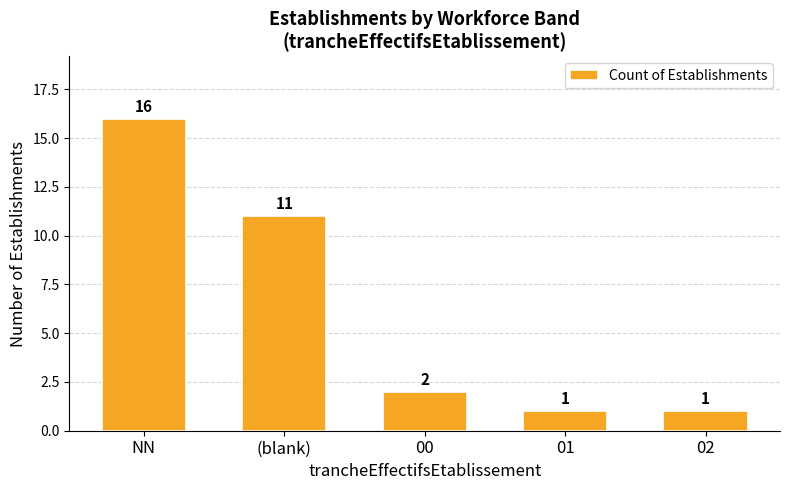

How many data points does each series have?

5